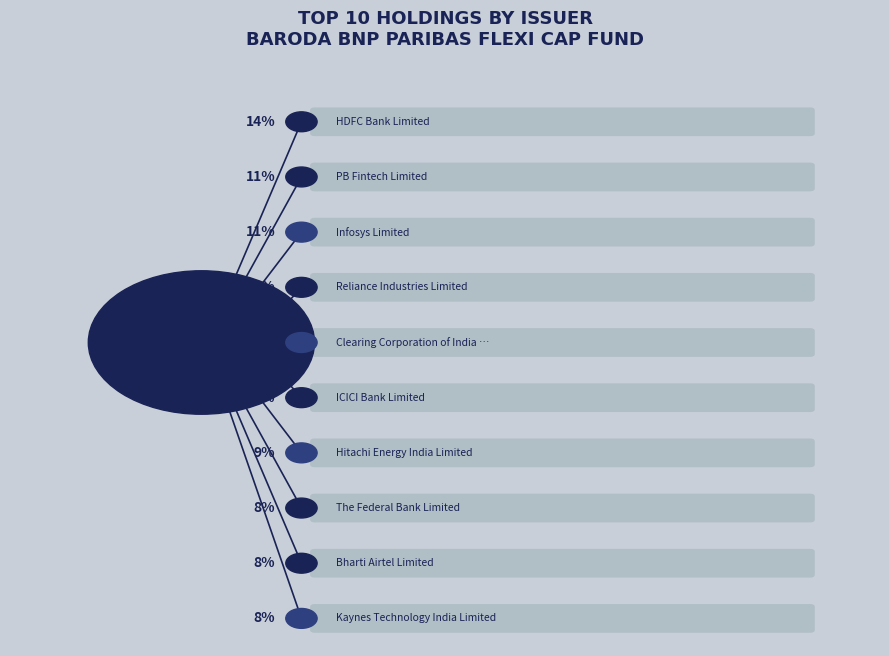

To the nearest percent, what is the combined percentage of Infosys Limited and Clearing Corporation of India Ltd?

21%